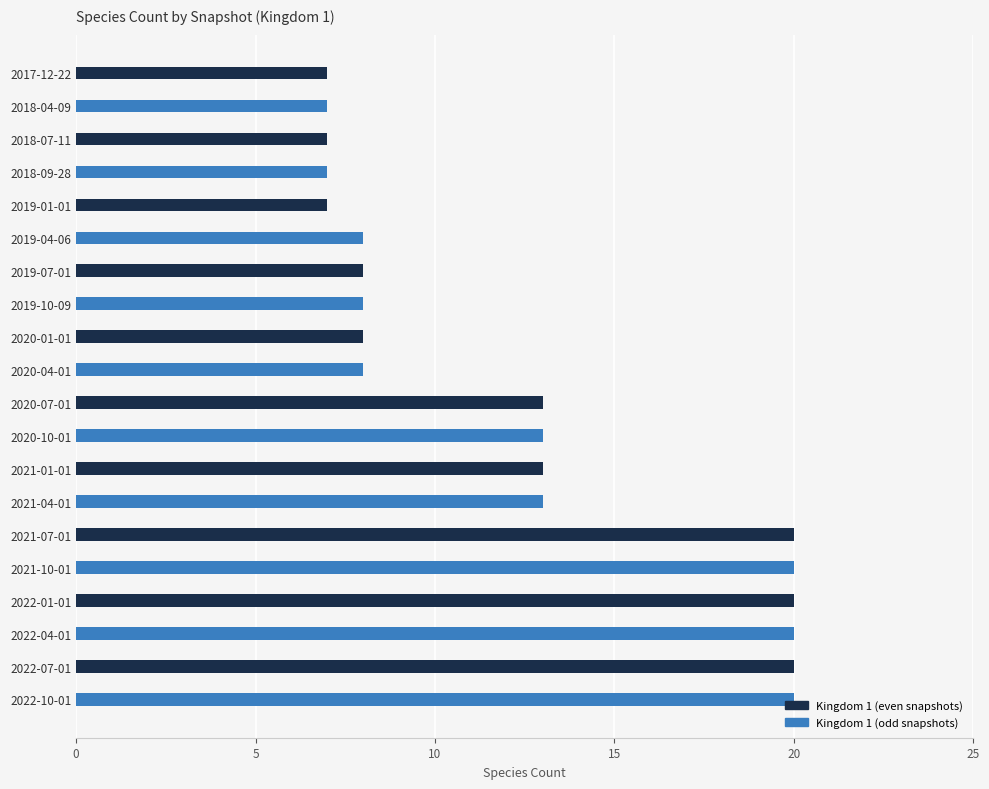

What is the label of the 12th bar from the bottom?

2020-01-01